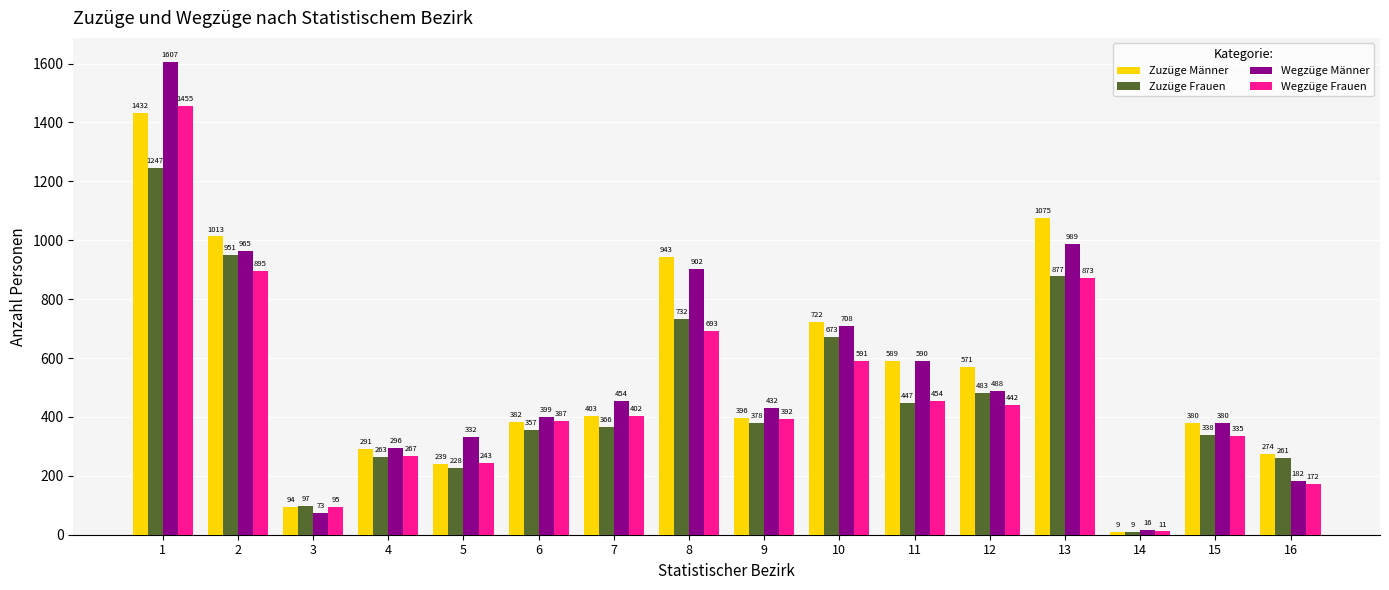

What is the difference between the maximum and second lowest values in the Wegzüge Frauen series?

1360